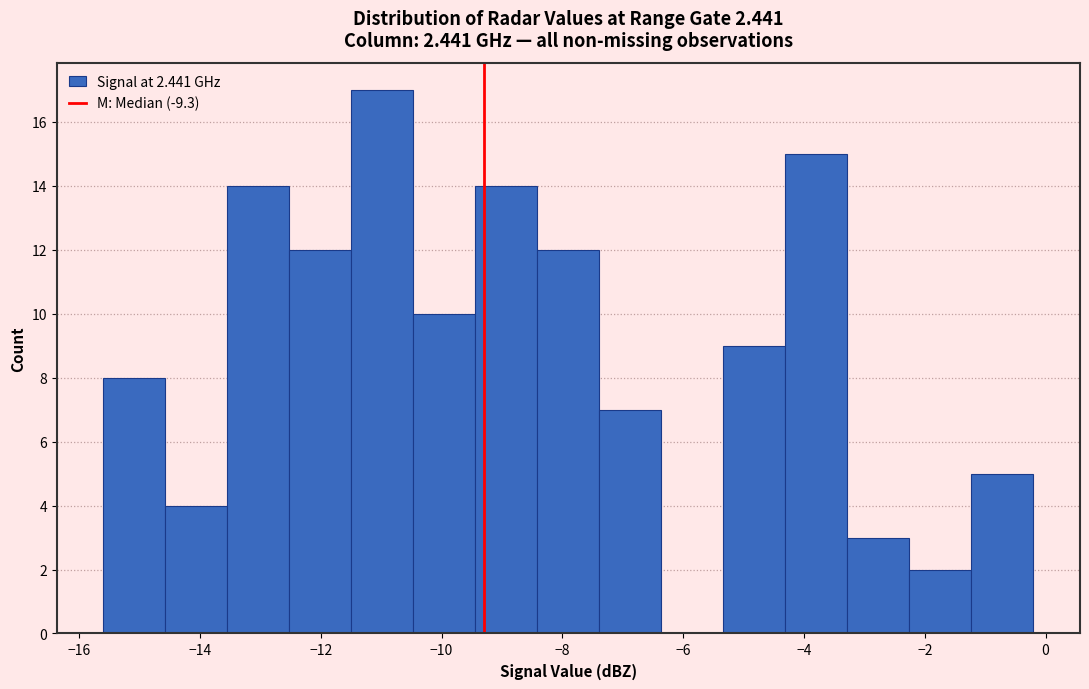

How tall is the bar that spans -15.6 to -14.6 on the x-axis? Neither the bar edges nor the heights are printed on the chart, so give them approximately, as read against the axes.

8